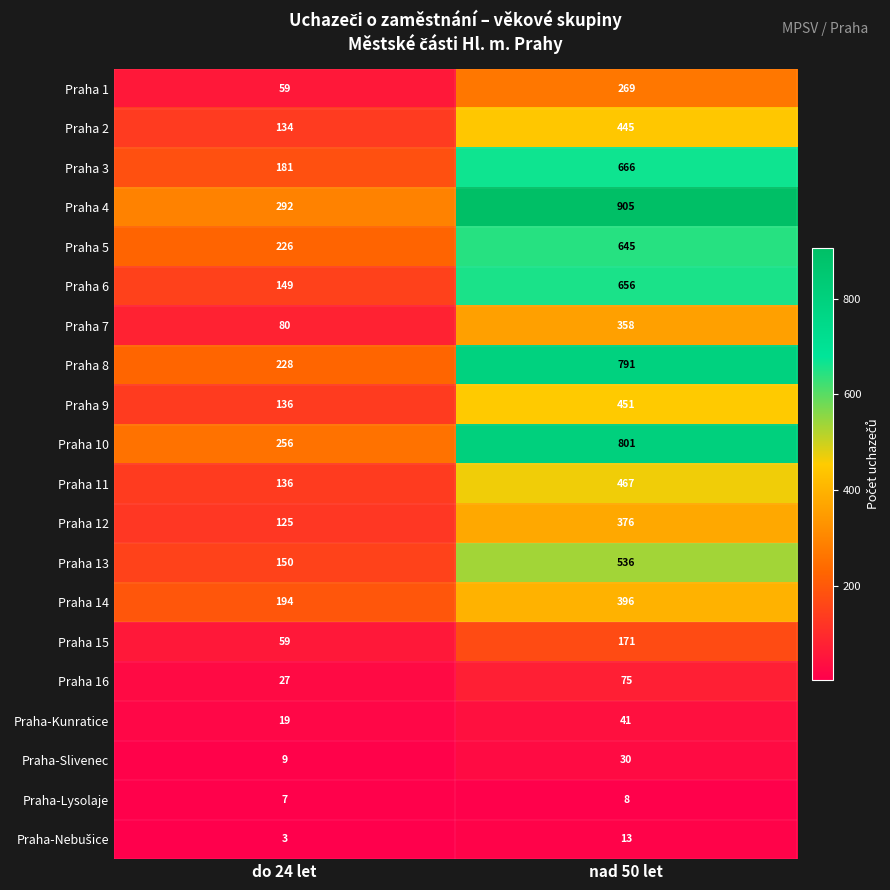

Rank the categories by Praha 7 value from highest to lowest.

nad 50 let, do 24 let